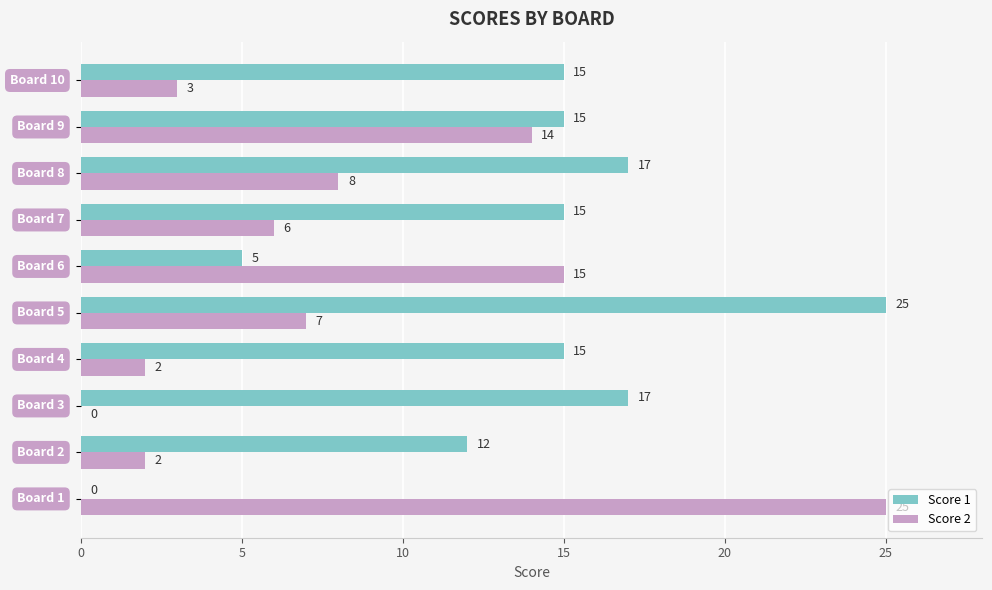

Which series has the largest total across all categories?

Score 1